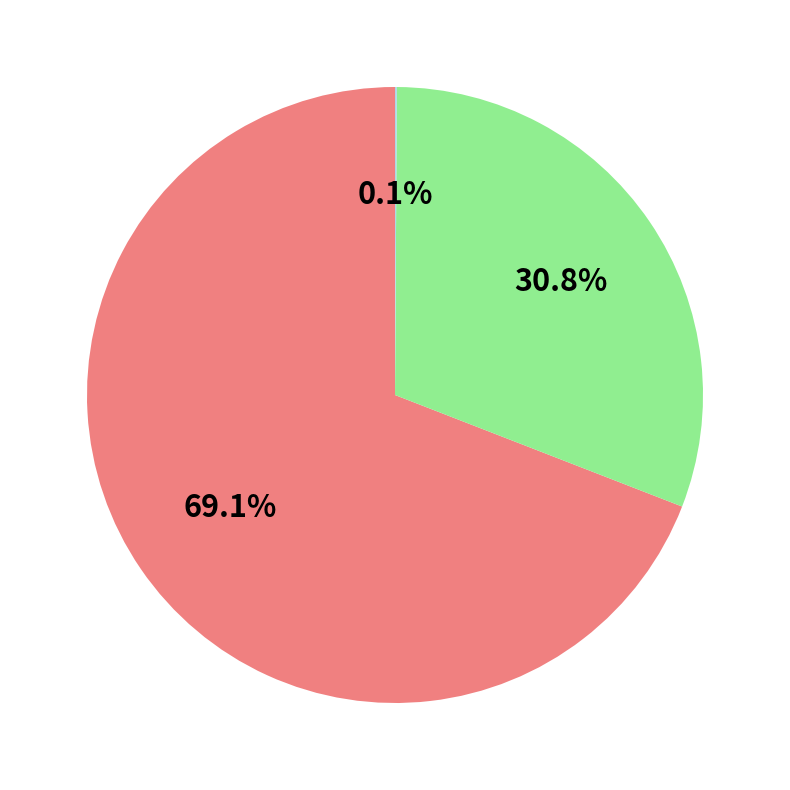

Is there any slice that represents more than half of the pie?

Yes